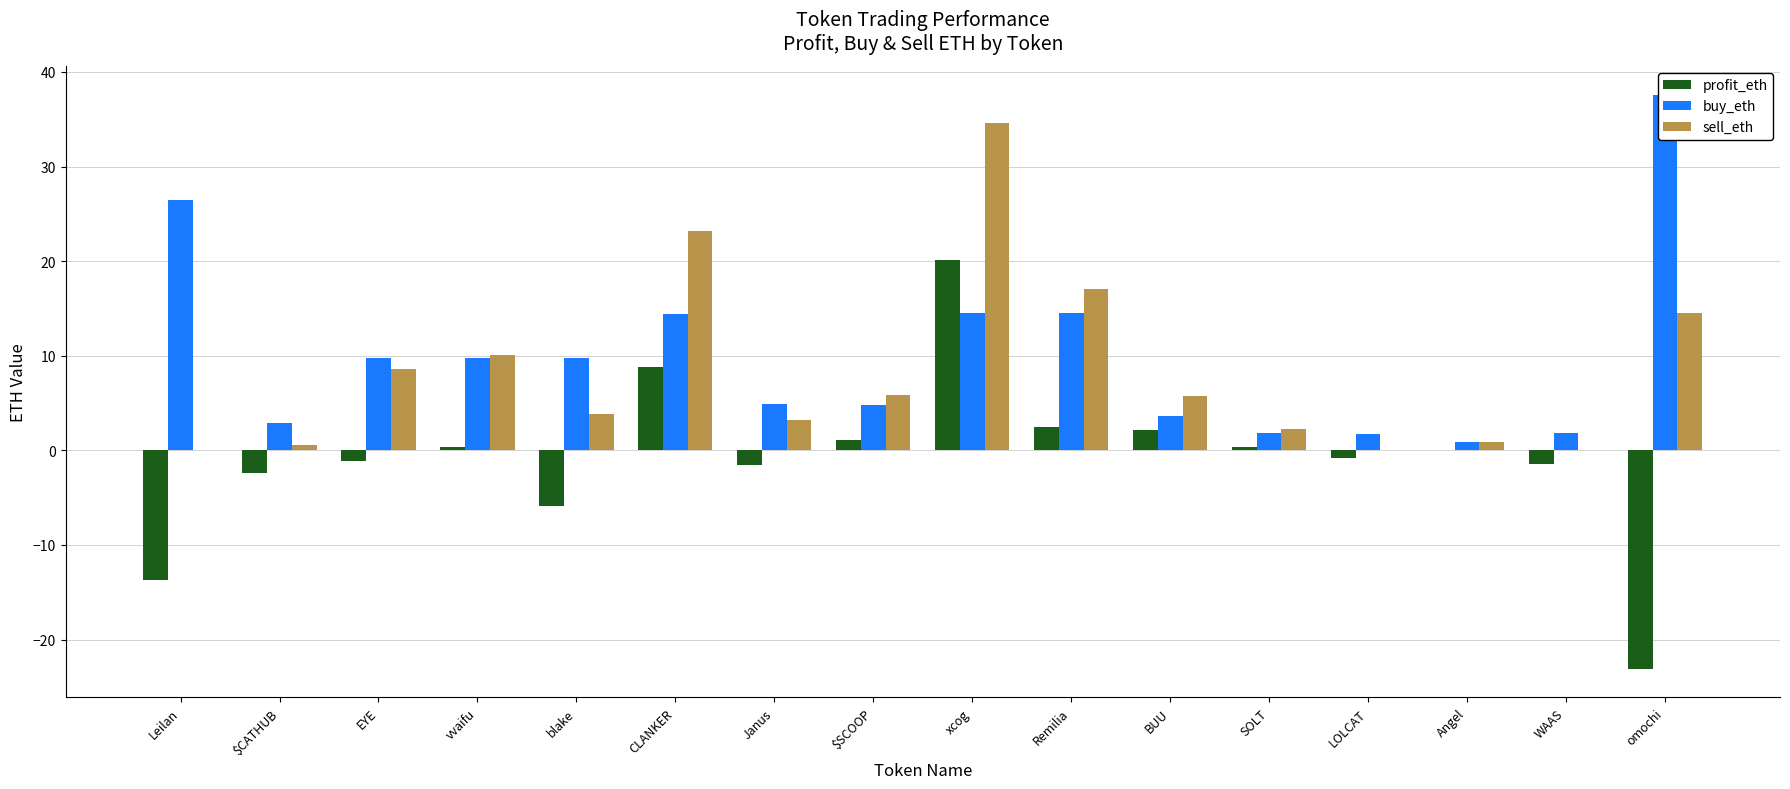

What is the average value of the buy_eth series?

10.0